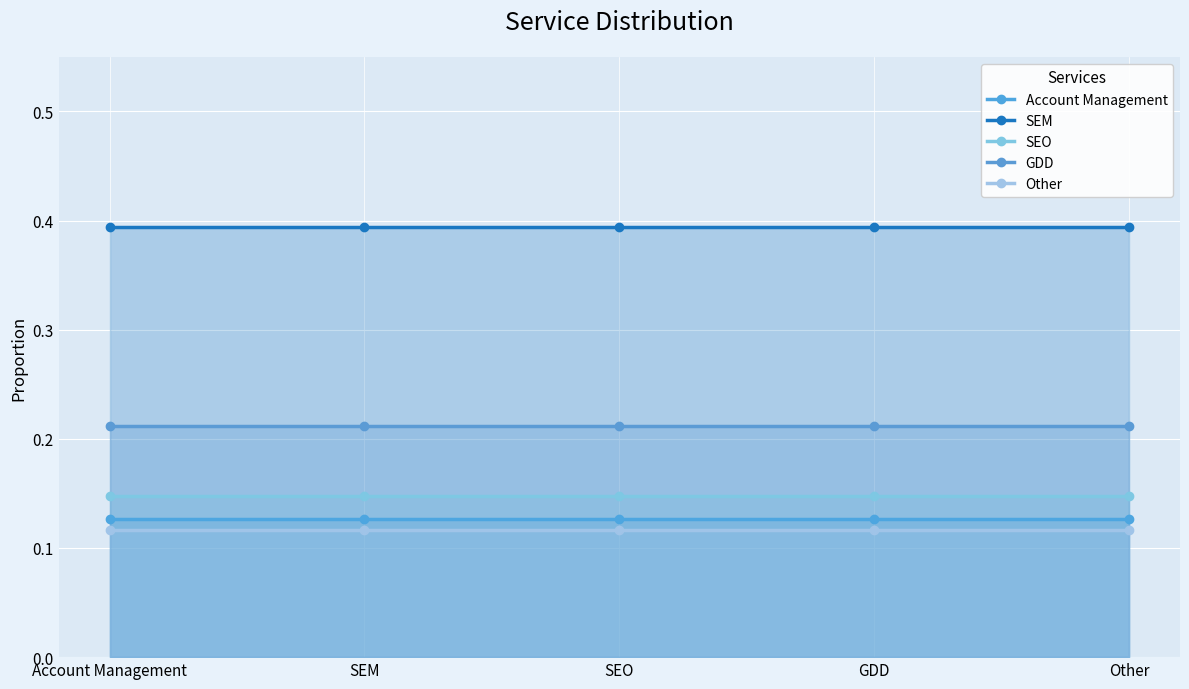

Reading left to right, what are all the values shown in this chart?

Account Management: 0.1	0.1	0.1	0.1	0.1
SEM: 0.4	0.4	0.4	0.4	0.4
SEO: 0.1	0.1	0.1	0.1	0.1
GDD: 0.2	0.2	0.2	0.2	0.2
Other: 0.1	0.1	0.1	0.1	0.1